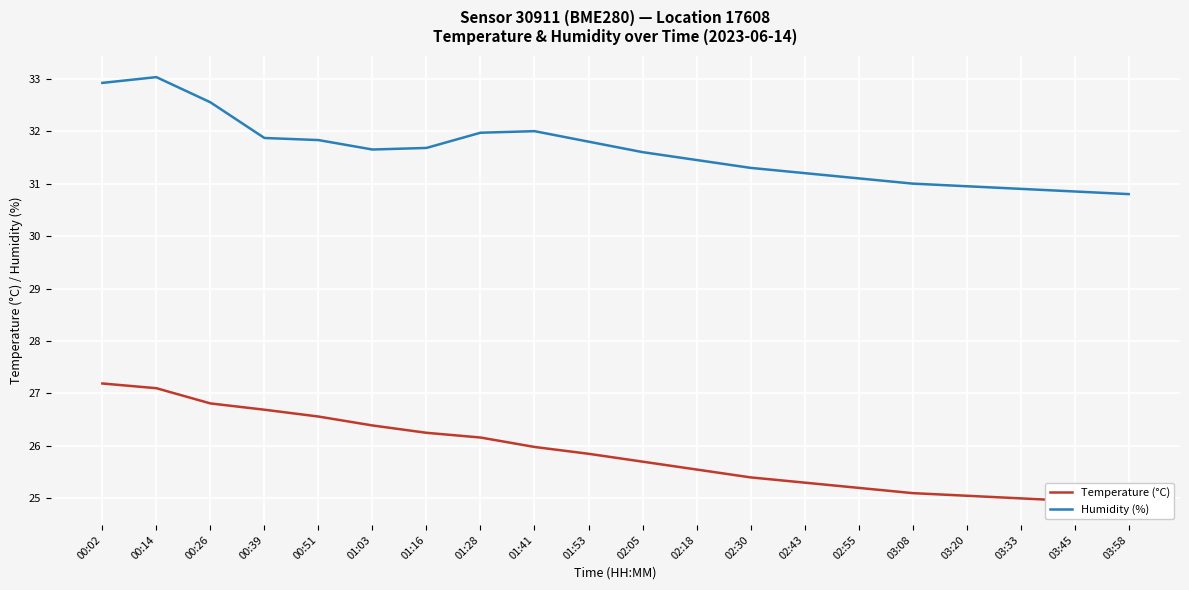

What is the label of the 17th point from the left?

03:20